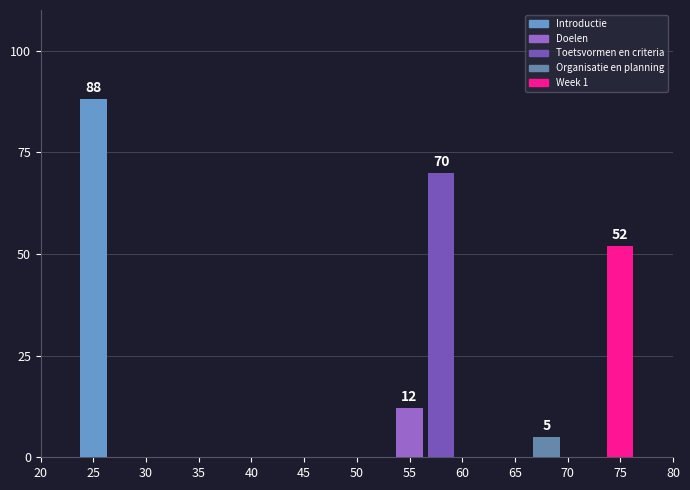

What is the value of the 3rd bar from the left?

70